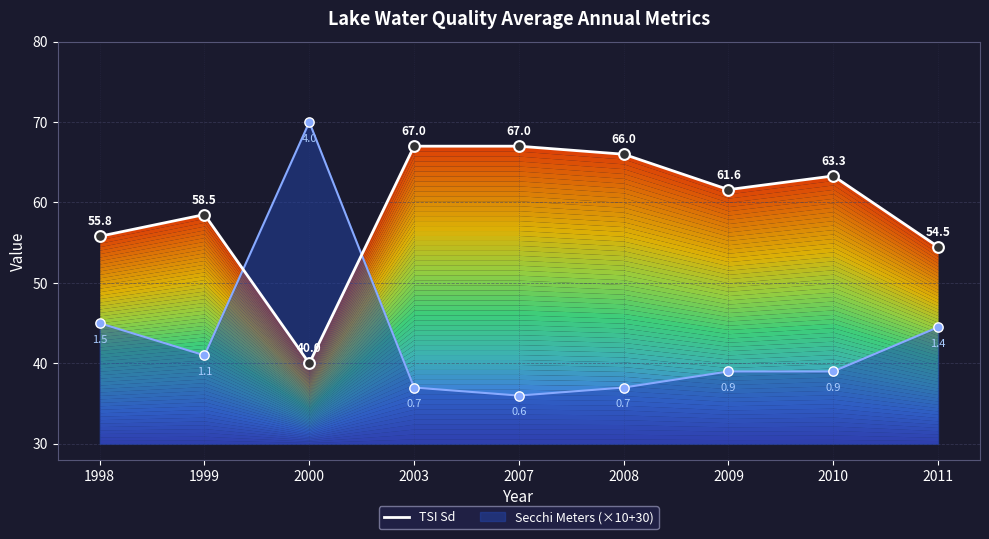

Between 2007 and 2010, which is larger?

2007